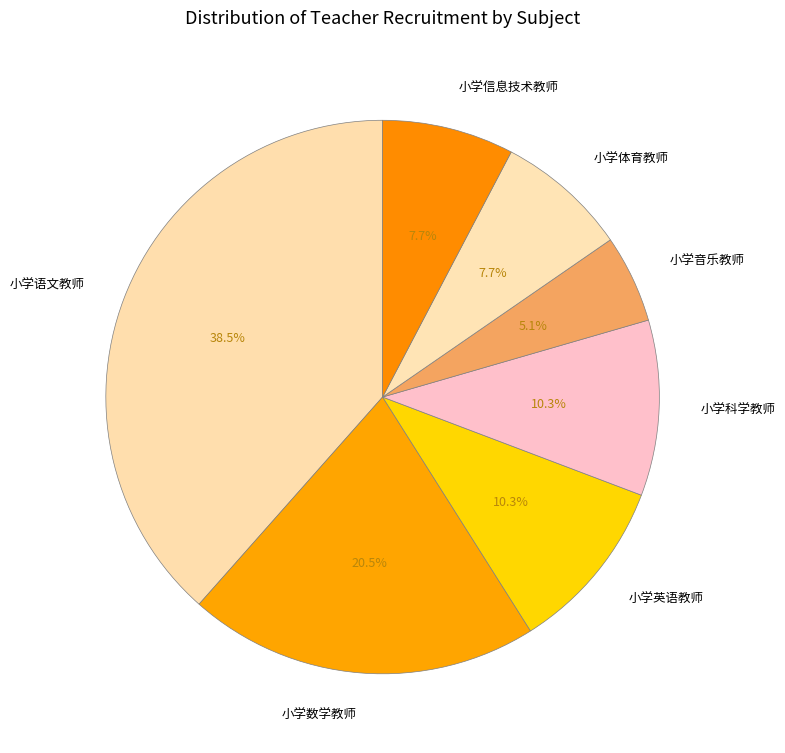

Combined, do 小学语文教师 and 小学音乐教师 account for over 50%?

No